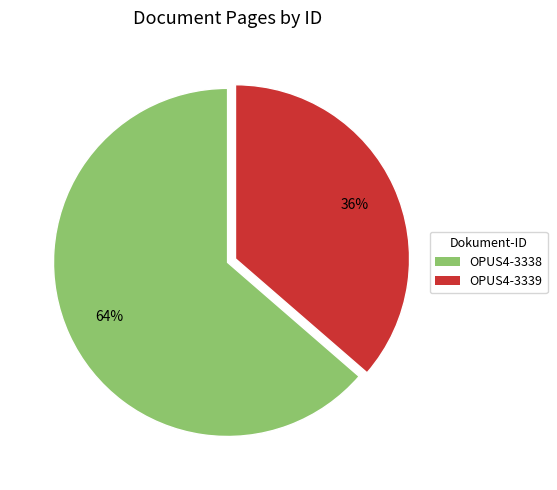

Is there any slice that represents more than half of the pie?

Yes